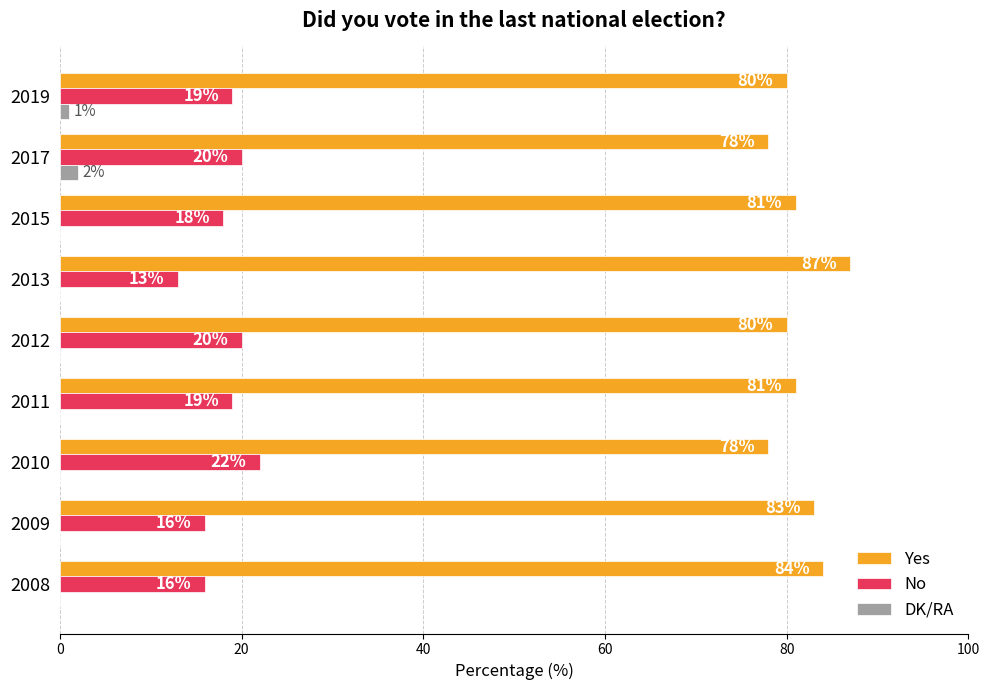

Count the number of categories in the chart.

9